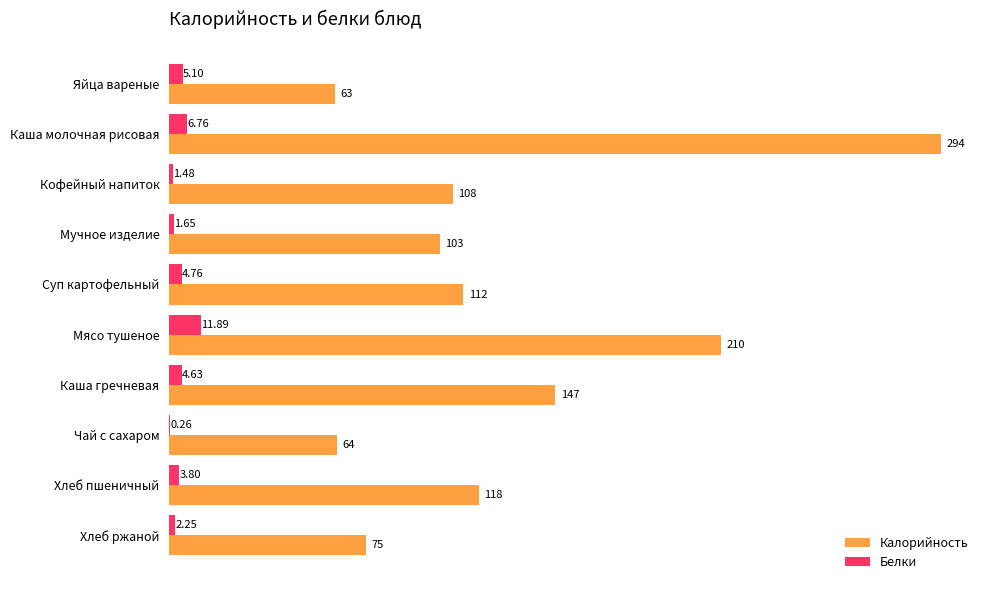

Is the value of Белки at Хлеб ржаной greater than the value of Калорийность at Мучное изделие?

No